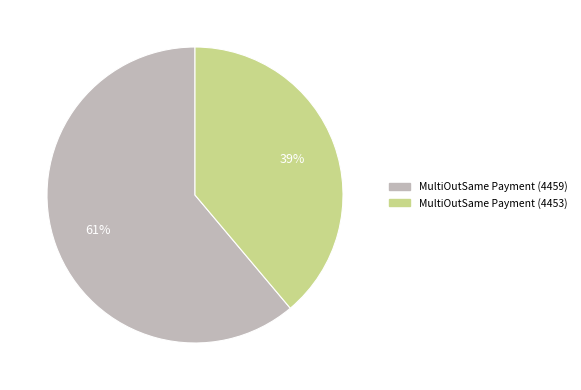

Rank the categories by value from highest to lowest.

MultiOutSame Payment (4459), MultiOutSame Payment (4453)